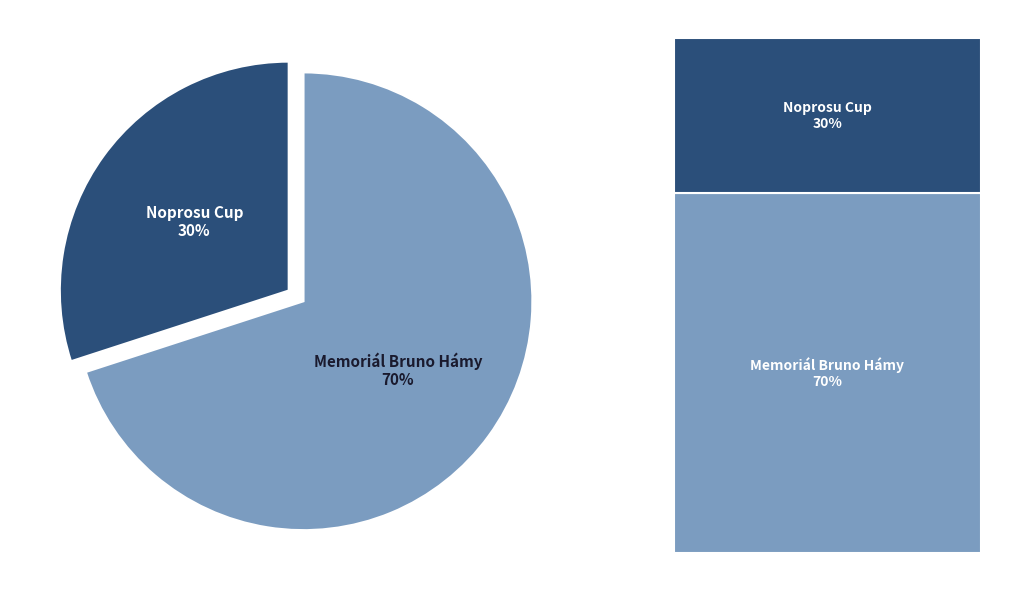

Is it true that Memoriál Bruno Hámy is 78% of the pie?

False